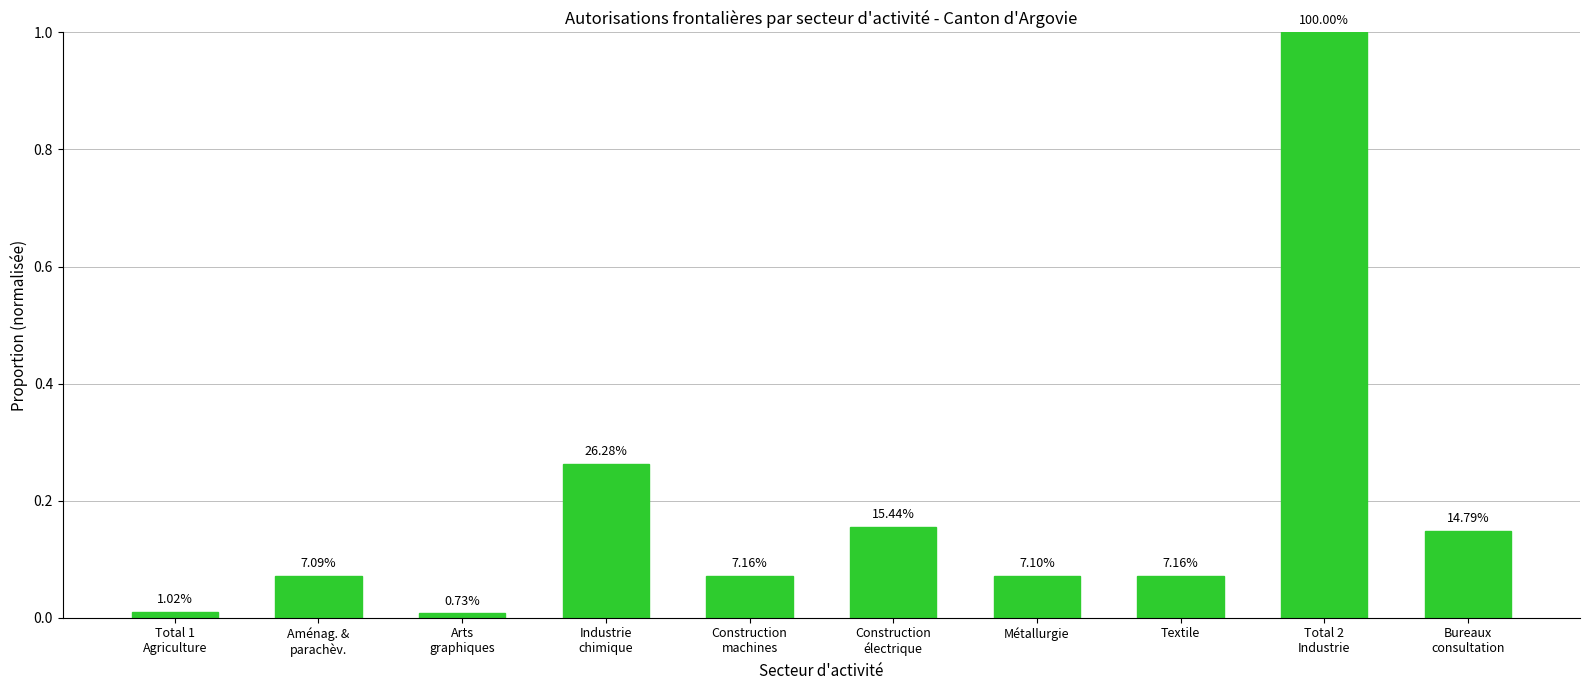

What position from the right is Textile?

3